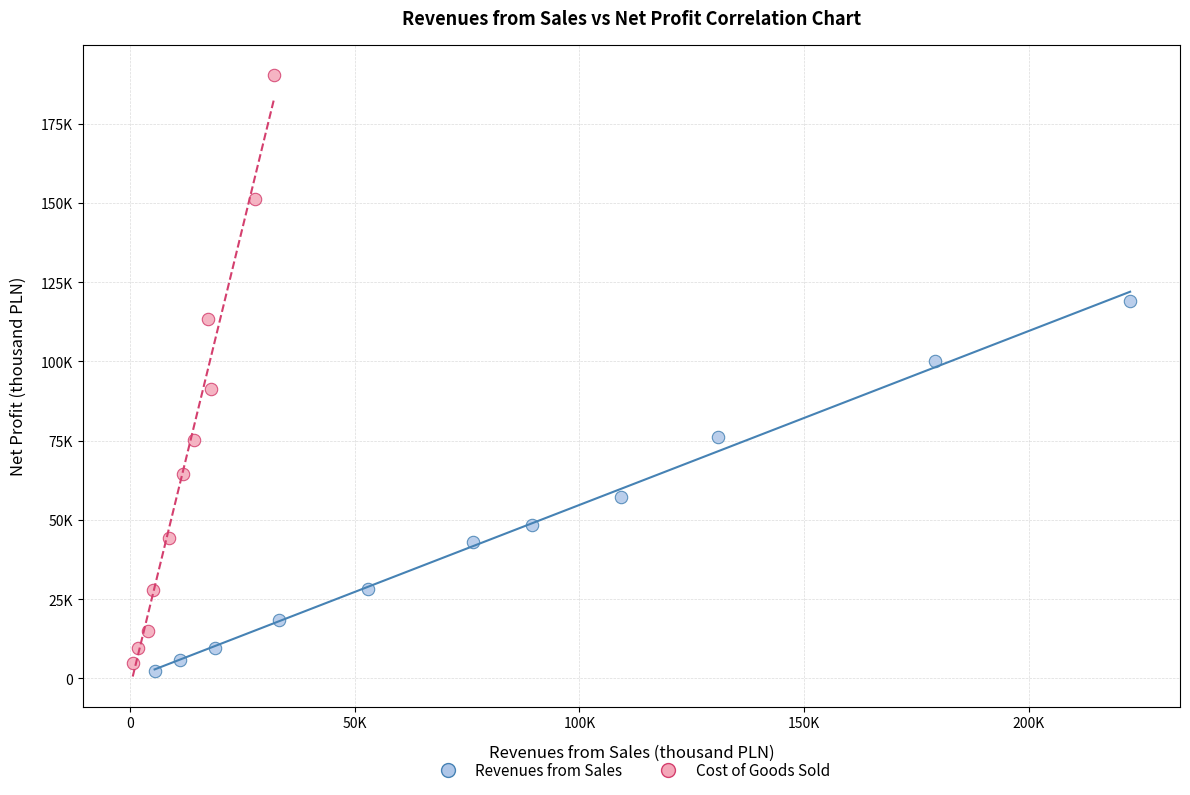

What are all the series names shown in the legend?

Revenues from Sales, Cost of Goods Sold